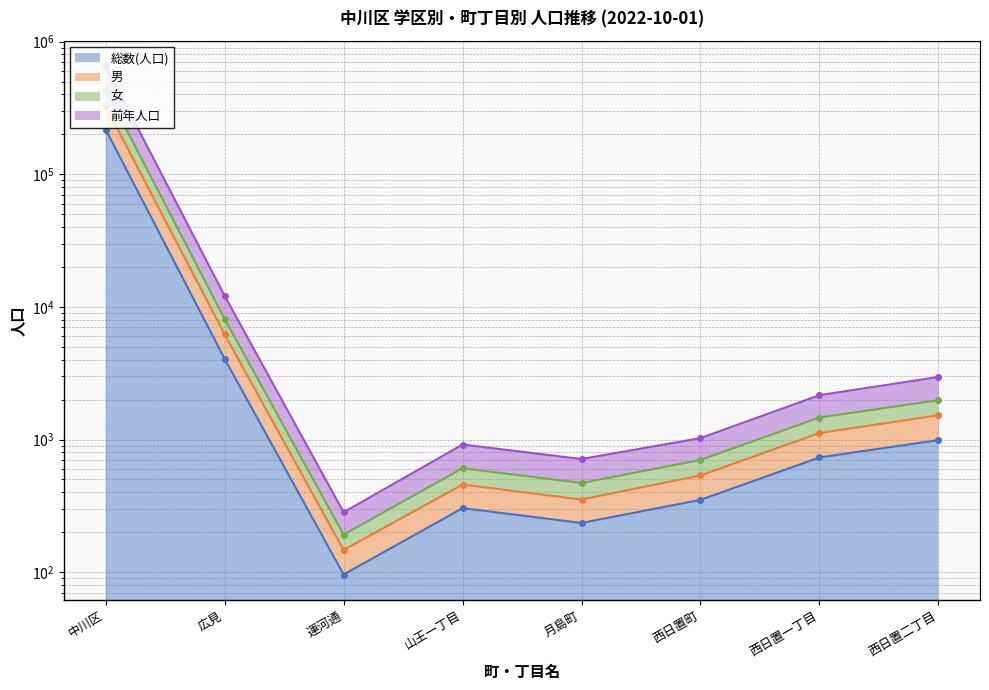

At which label does 総数(人口) first exceed 733?

中川区